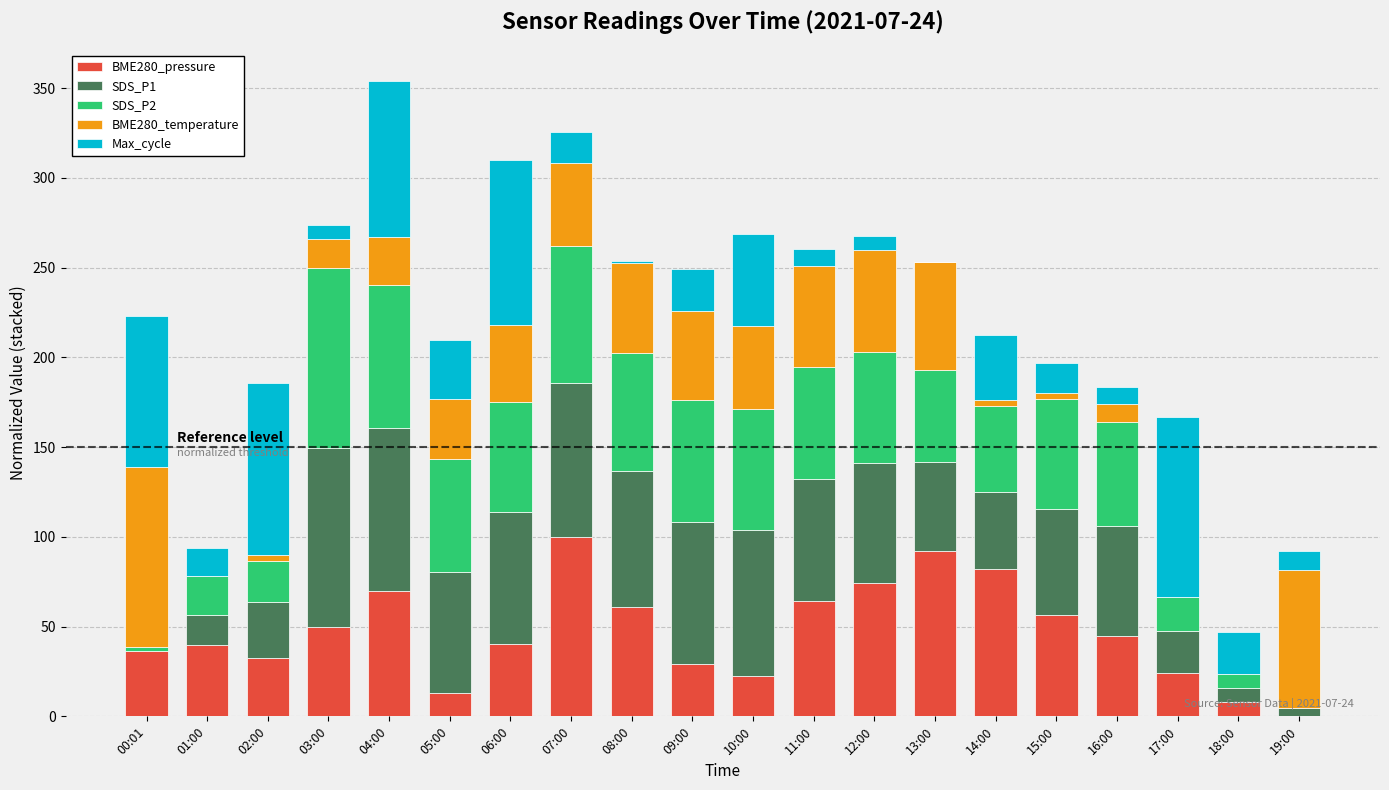

The BME280_pressure series shows 19.9 at 02:00. True or false?

False